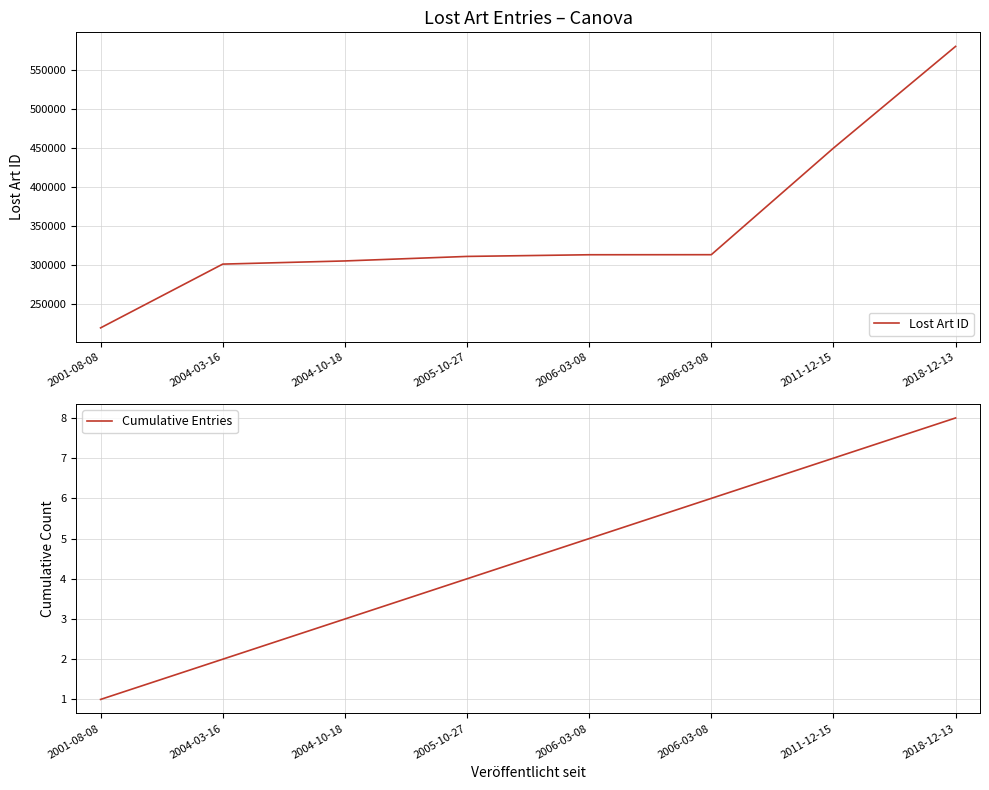

What is the label of the 8th point from the left?

2018-12-13